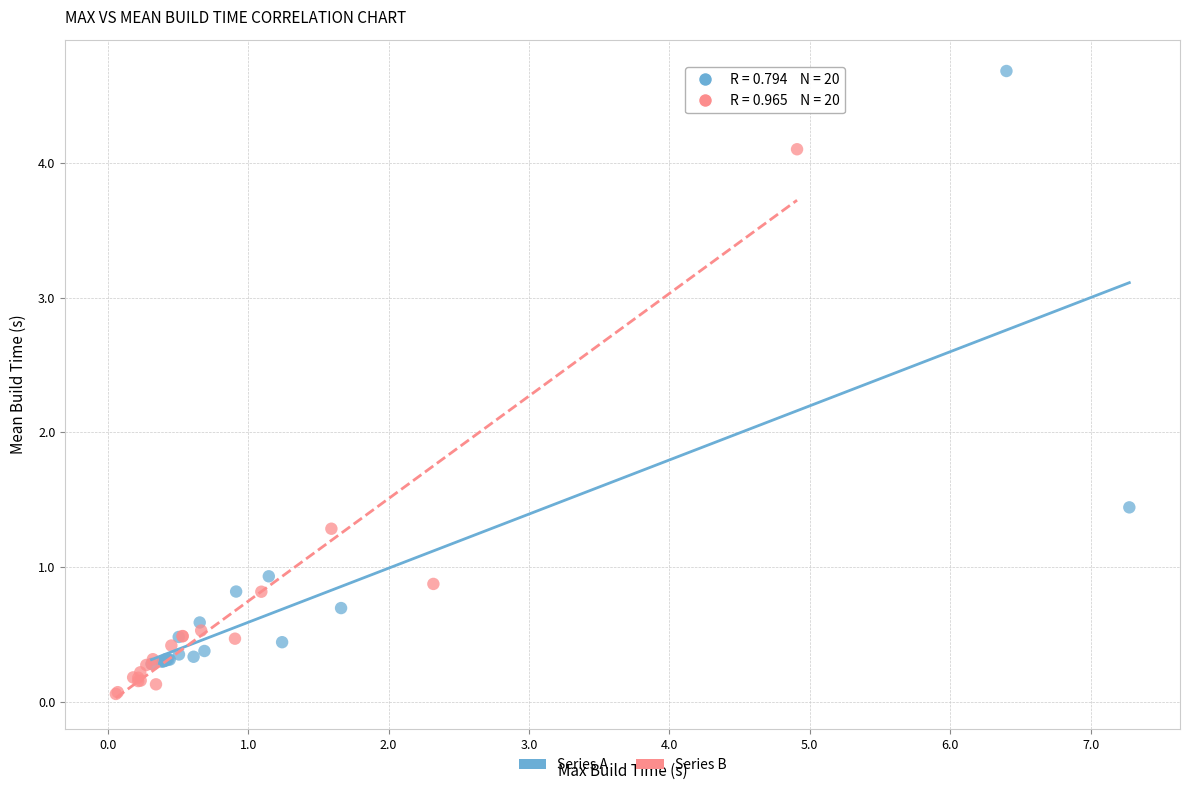

Which series has the largest Y range (max minus min)?

Series A